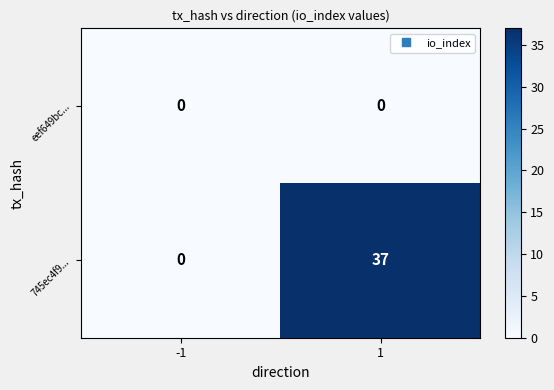

Reading right to left, list all the values displayed in this chart.

eef649bc...: 1=0	-1=0
745ec4f9...: 1=37	-1=0